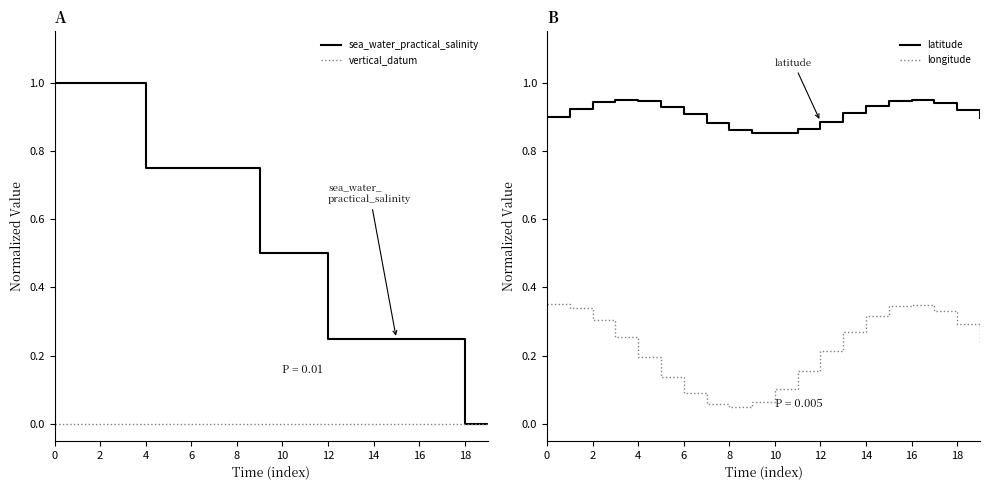

What are all the series names shown in the legend?

sea_water_practical_salinity, vertical_datum, latitude, longitude